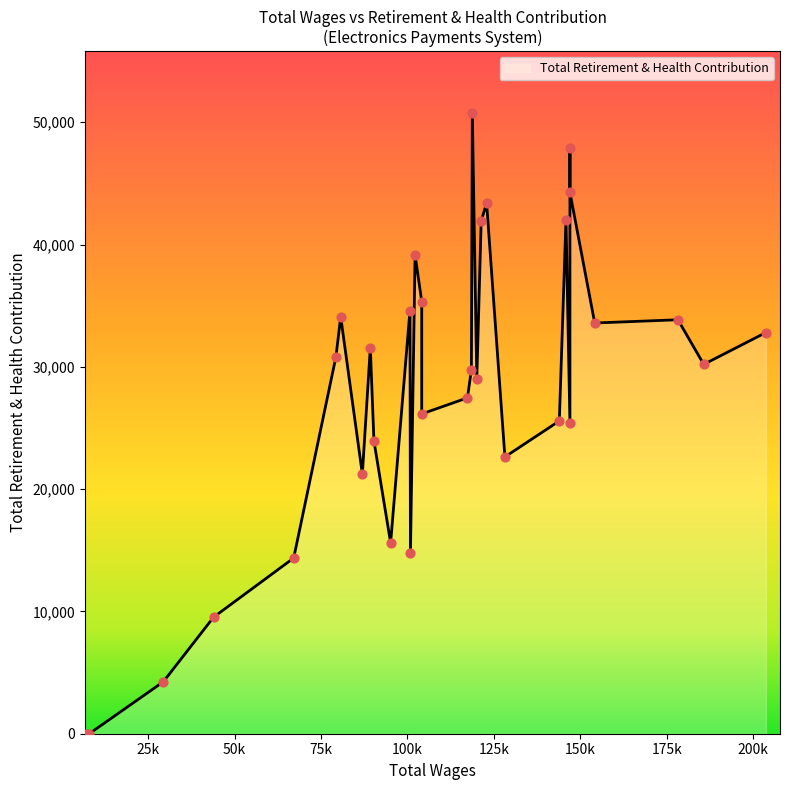

What is the change in value from 147016.0 to 122918.0?

-4534